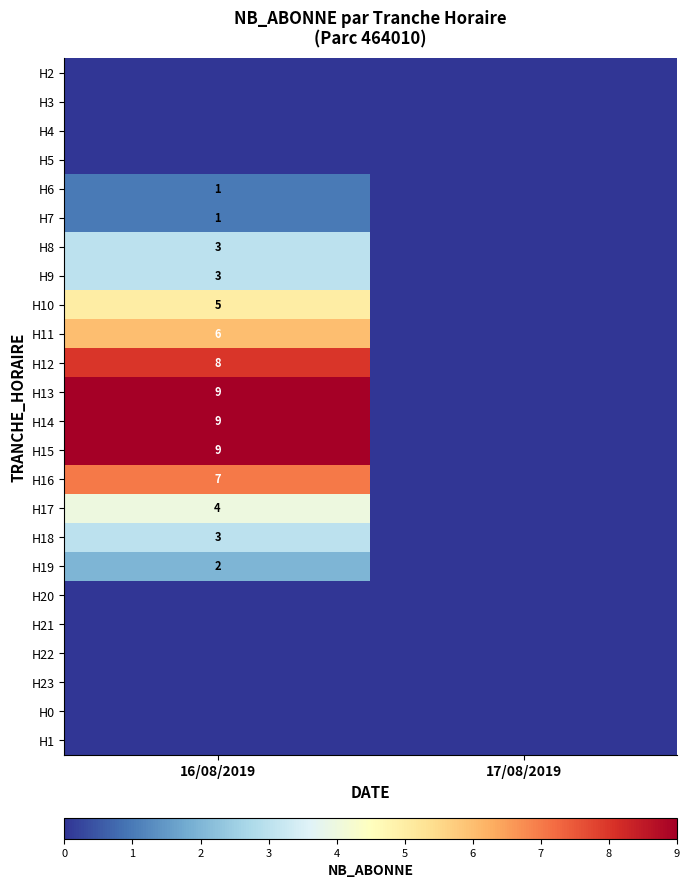

Is it true that H18 equals 5 at 16/08/2019?

False